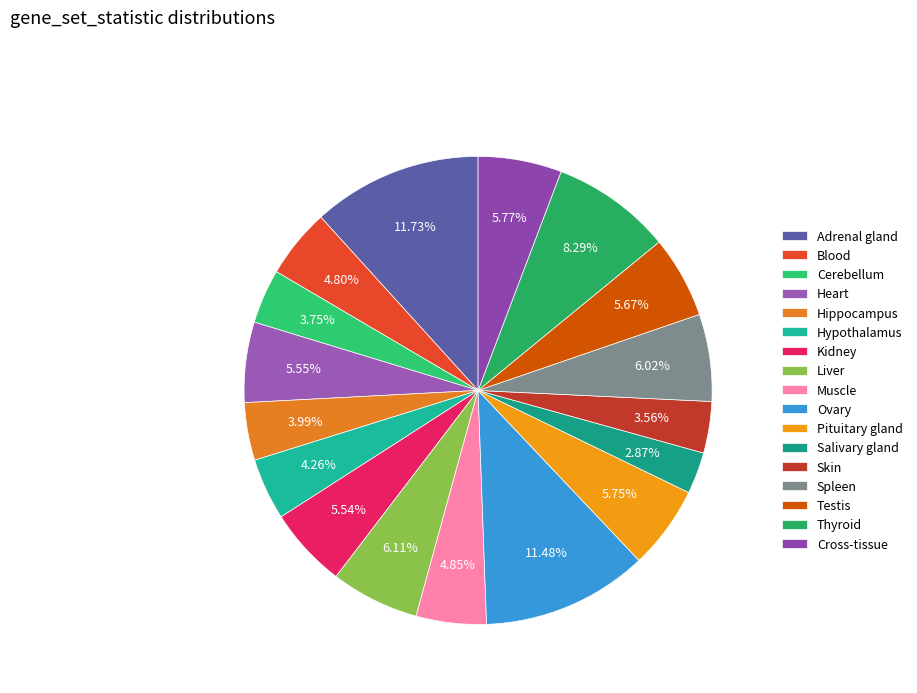

To the nearest percent, what is the average slice percentage?

6%